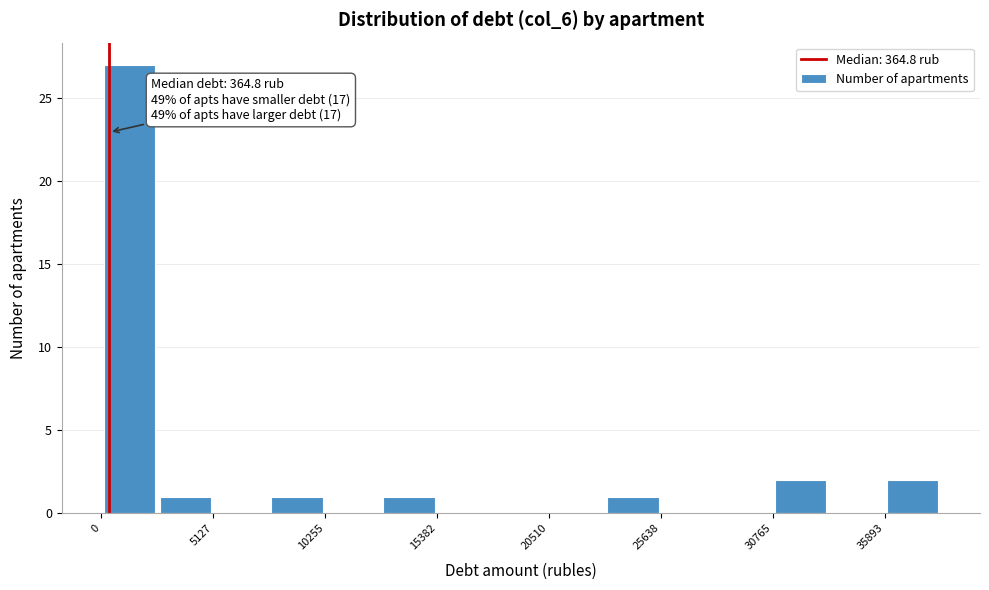

Around what value on the x-axis is the tallest bar? Give the approximate position of its centre, as read against the axis.

1000